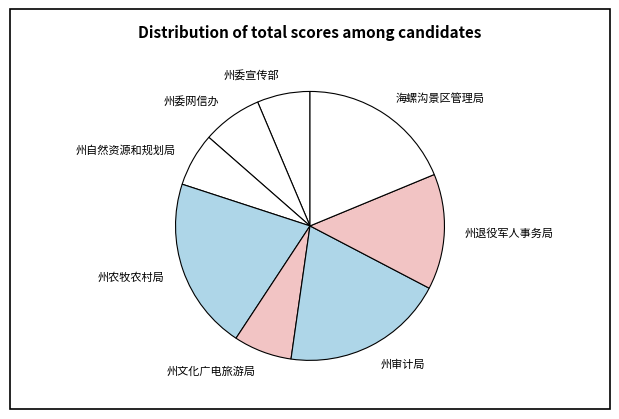

Is there a majority slice in this chart?

No